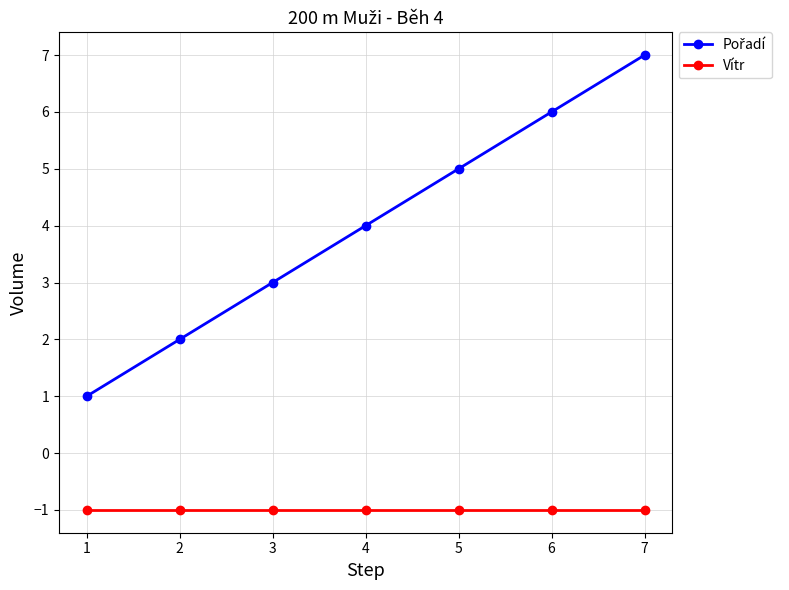

What is the value of the Vítr point at the 4th from the left?

-1